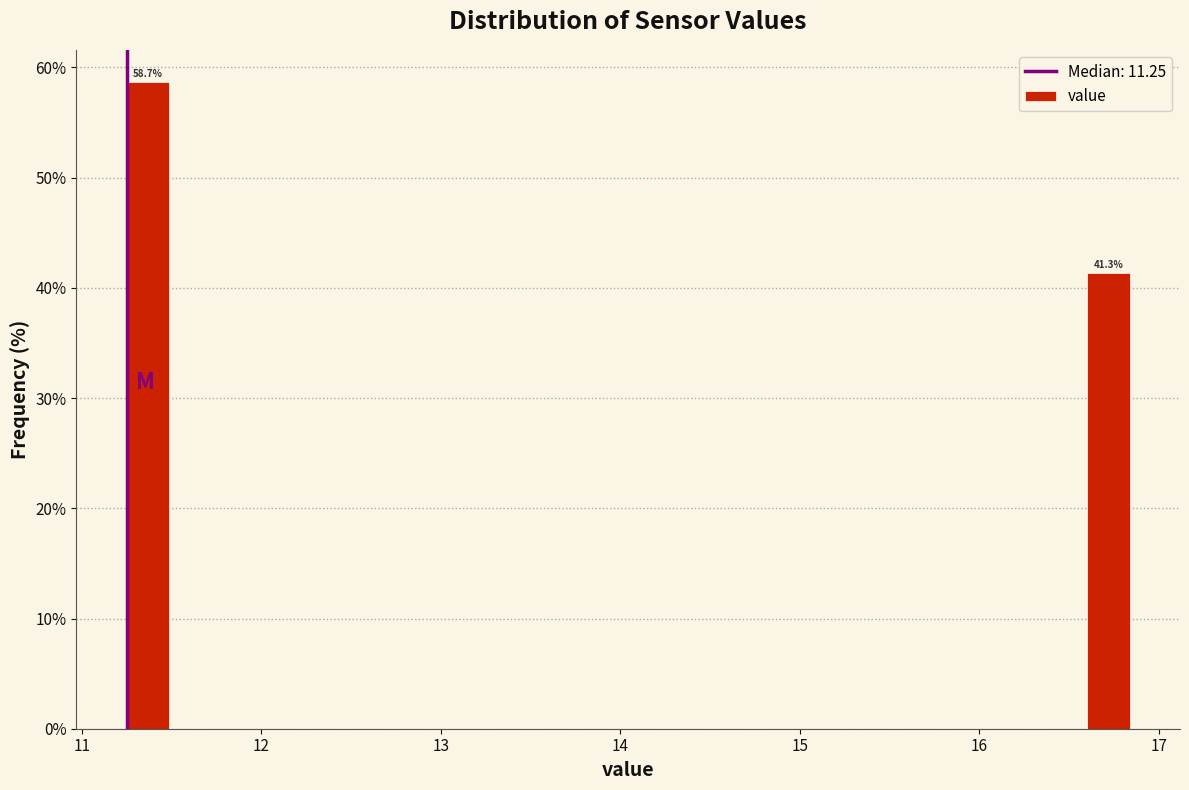

Around what value on the x-axis is the tallest bar? Give the approximate position of its centre, as read against the axis.

11.4